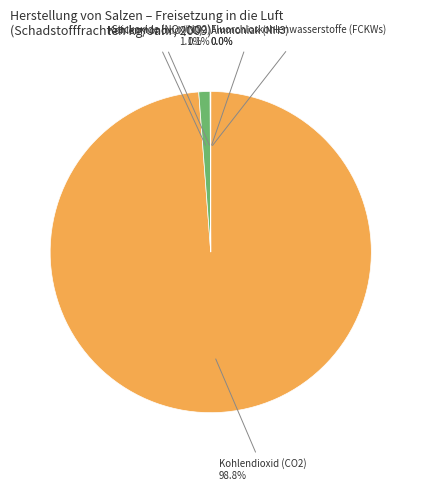

Is there a majority slice in this chart?

Yes